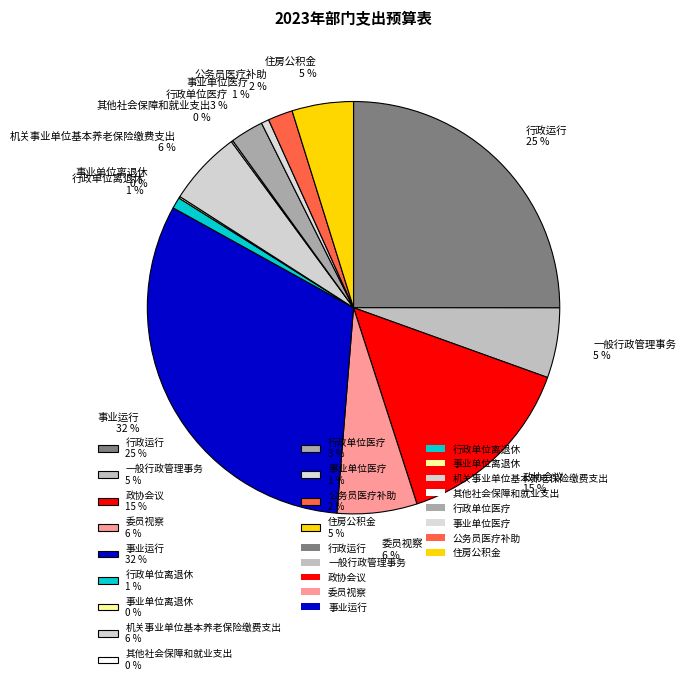

Is it true that 行政单位医疗 3 % is 3% of the pie?

True